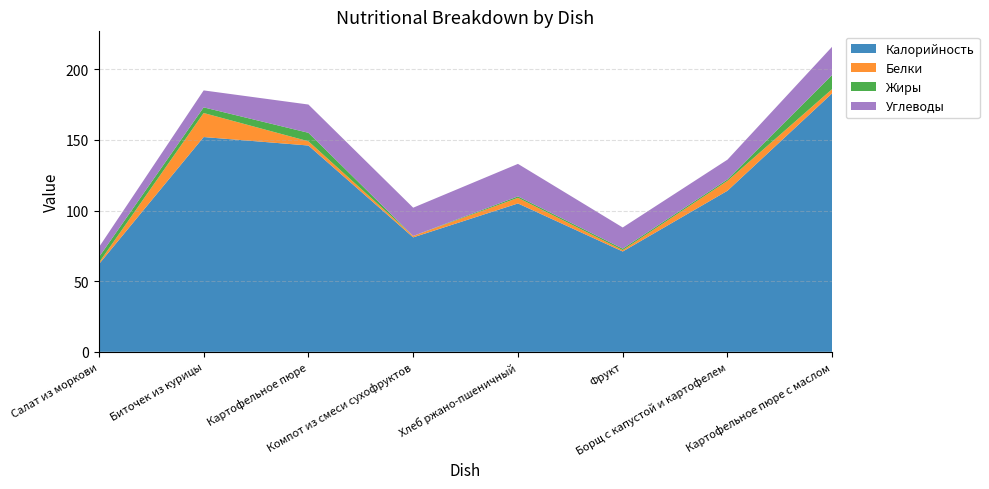

Reading right to left, what are all the values shown in this chart?

Калорийность: 183	114	71	105	81	146	152	62
Белки: 3	7	1	4	1	3	17	1
Жиры: 10	1	1	1	0	6	4	4
Углеводы: 20	14	15	23	20	20	12	7